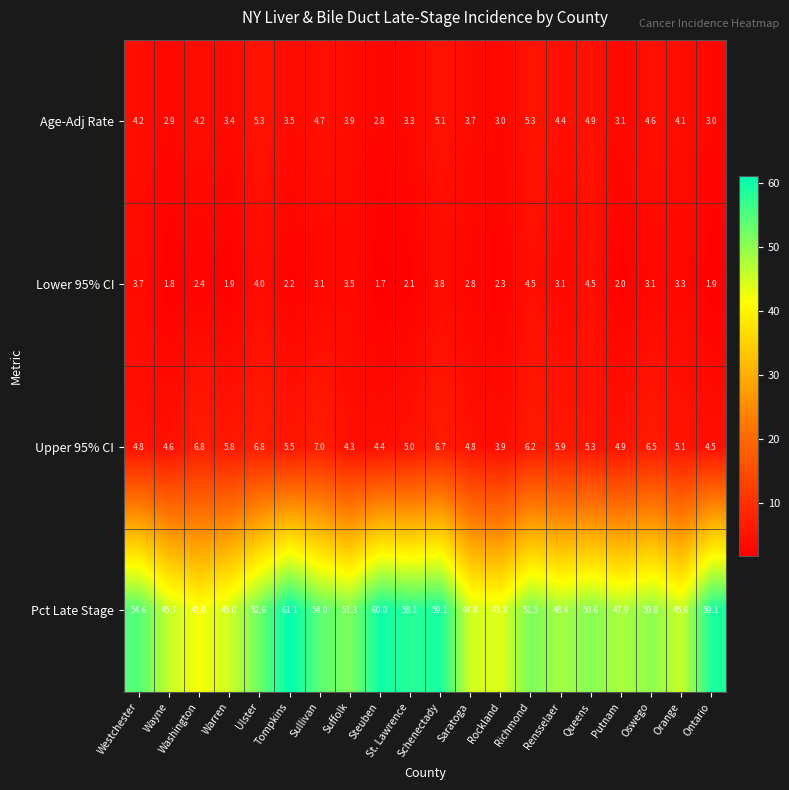

At Rensselaer, list the series in order from largest to smallest.

Pct Late Stage, Upper 95% CI, Age-Adj Rate, Lower 95% CI